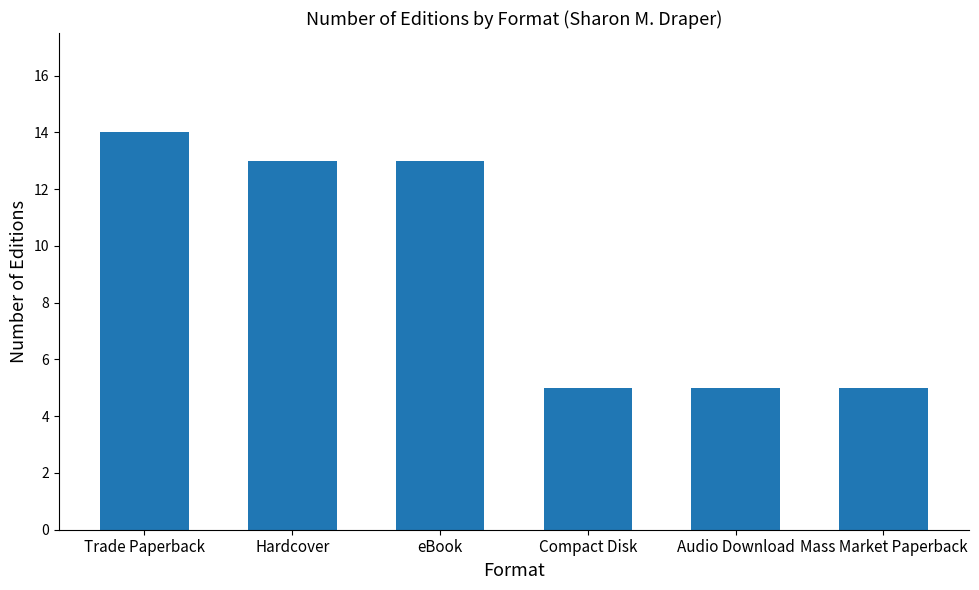

What is the sum of all values?

55